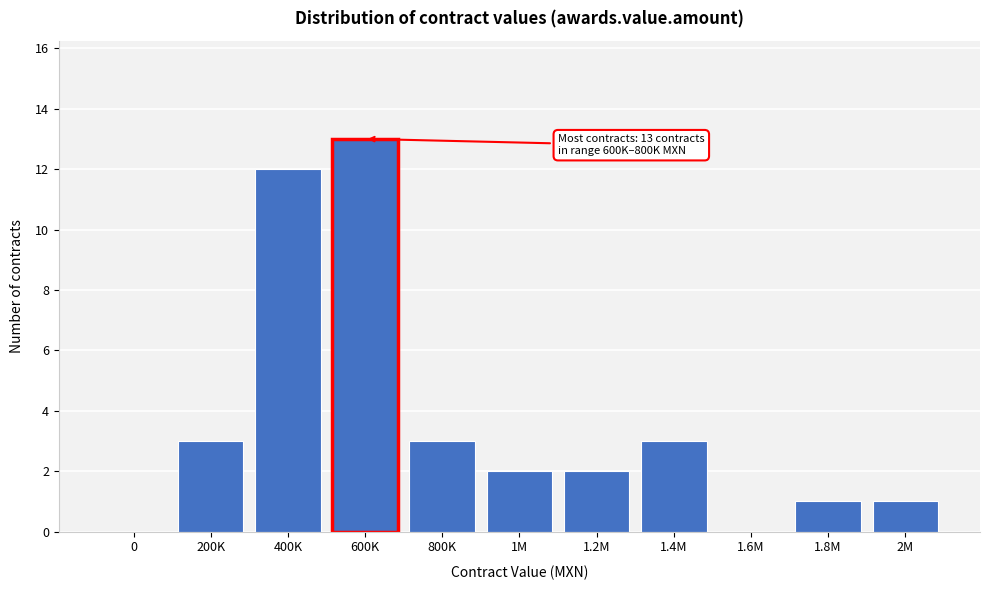

Reading left to right, extract all data points from this chart.

0=0	200K=3	400K=12	600K=13	800K=3	1M=2	1.2M=2	1.4M=3	1.6M=0	1.8M=1	2M=1